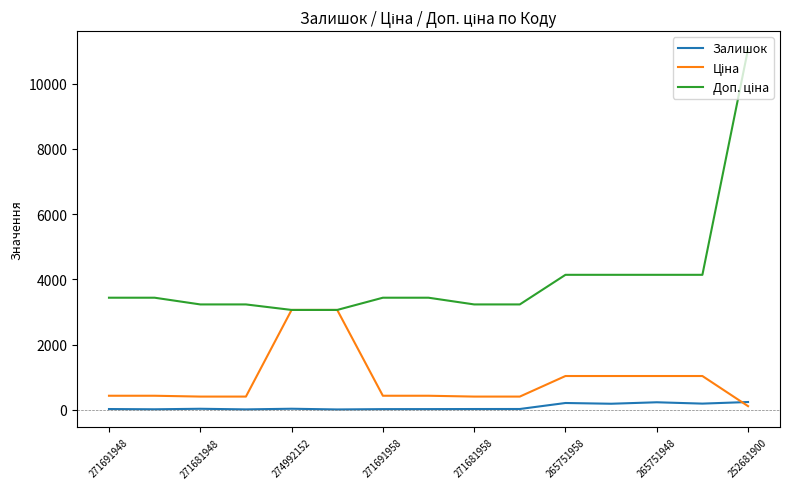

What is the greatest value displayed?

11055.0